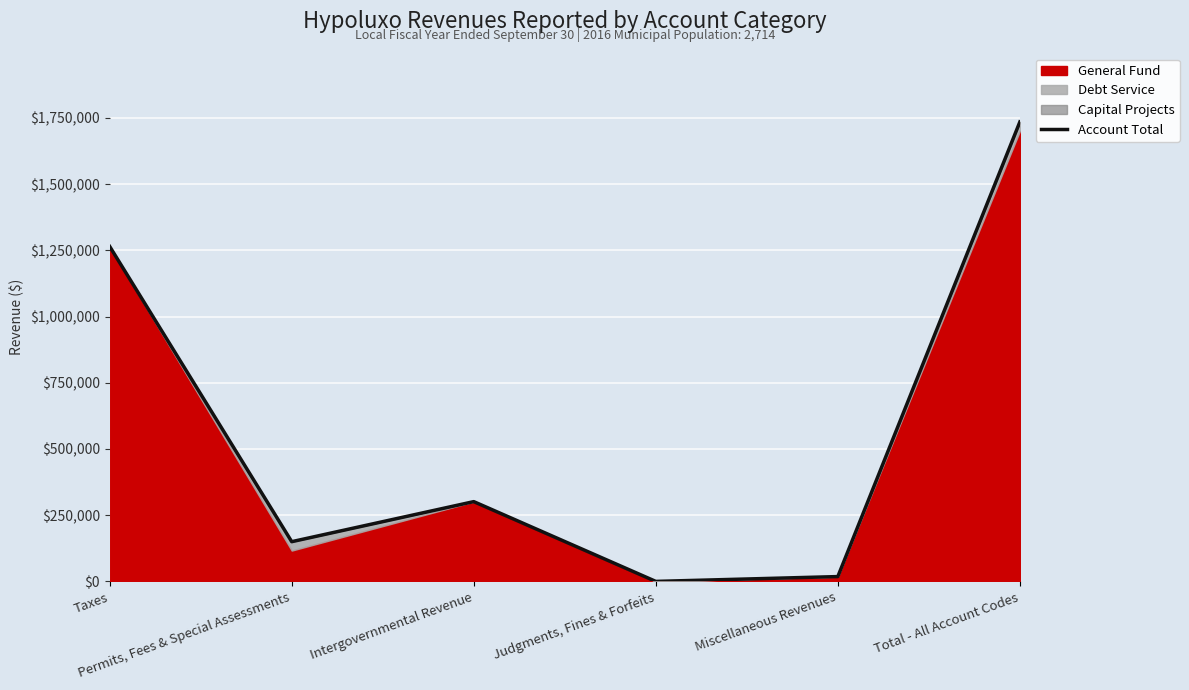

At which category does the data reach its first local peak?

Intergovernmental Revenue